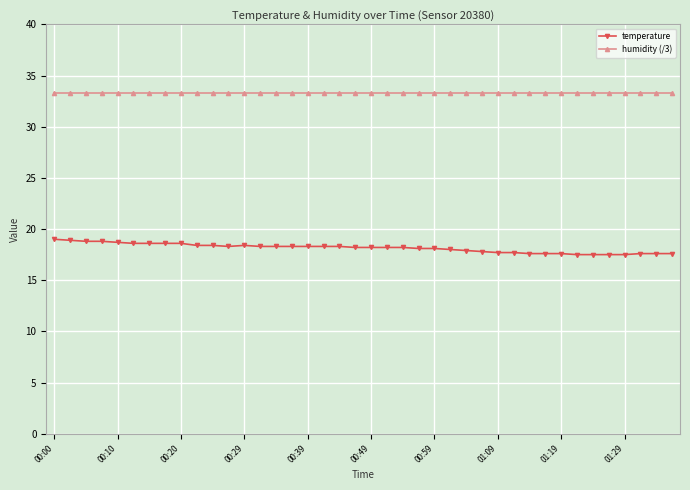

Which series has the largest range (max minus min)?

temperature